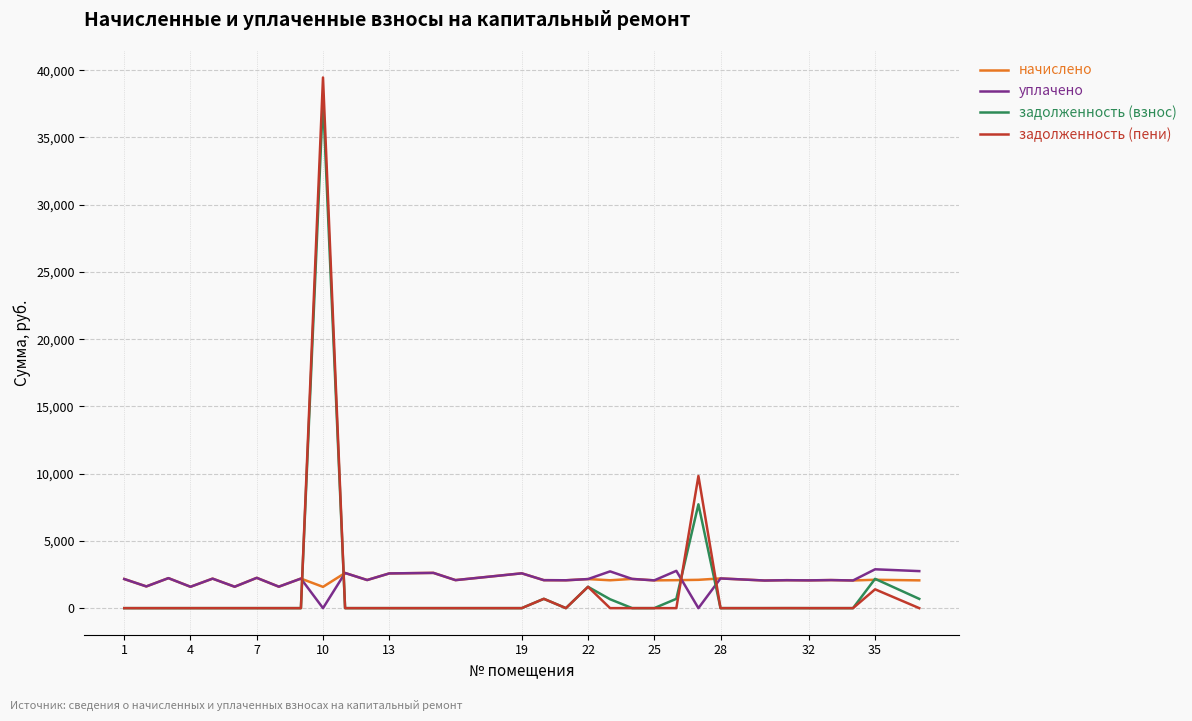

Which series has the widest spread of values?

задолженность (пени)